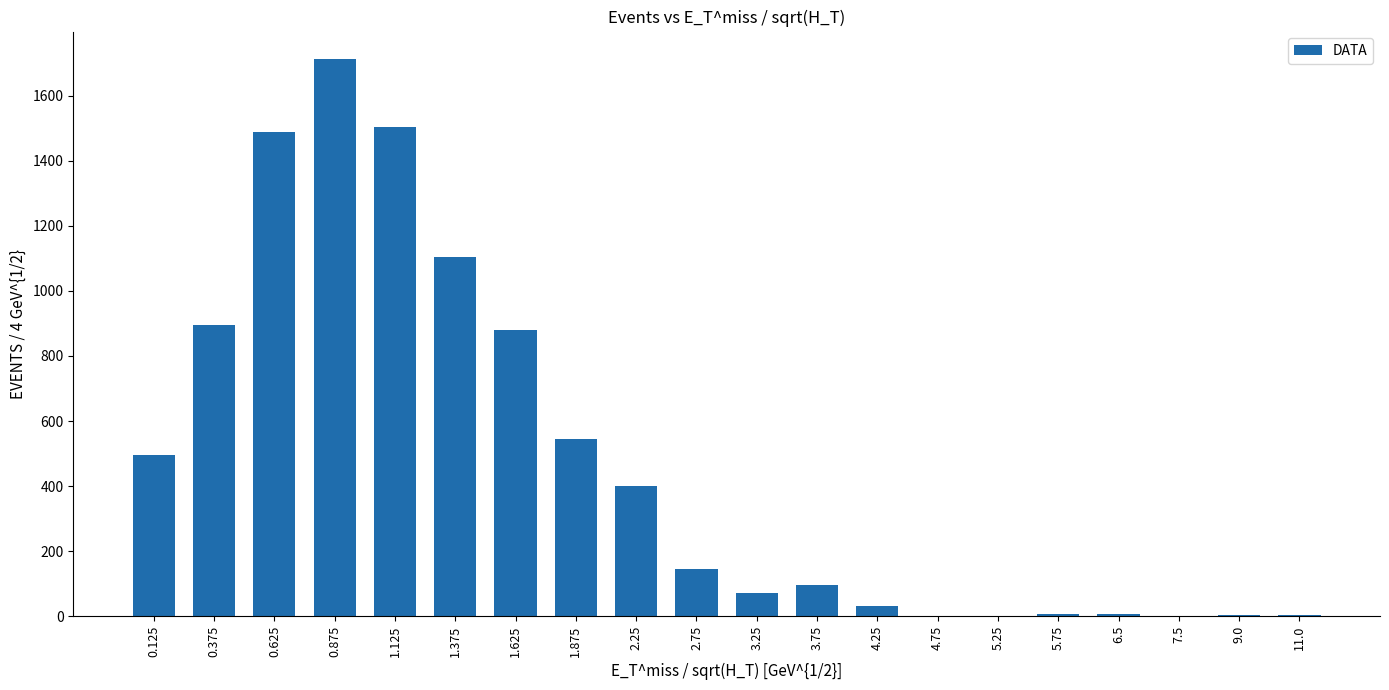

What is the sum of the values at 2.25 and 1.875?

944